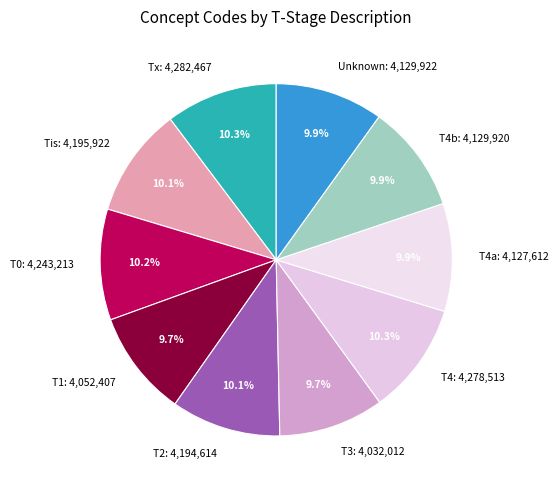

Approximately how many times larger is the value at T4b: 4,129,920 compared to Tx: 4,282,467?

1.0